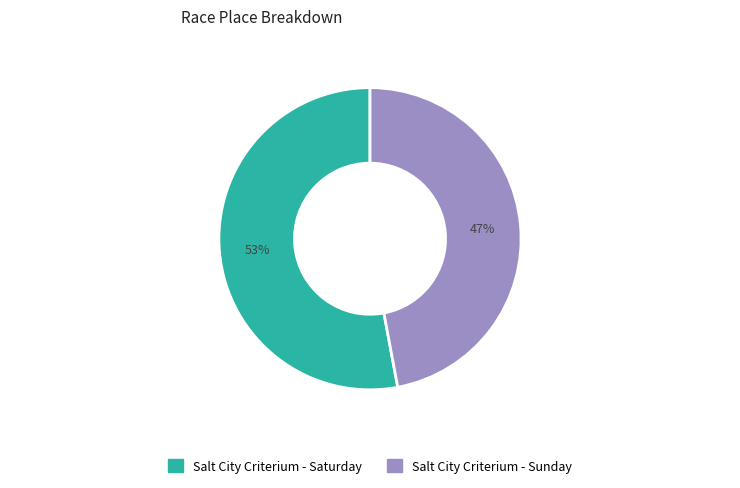

Which category has the smallest portion of the pie?

Salt City Criterium - Sunday